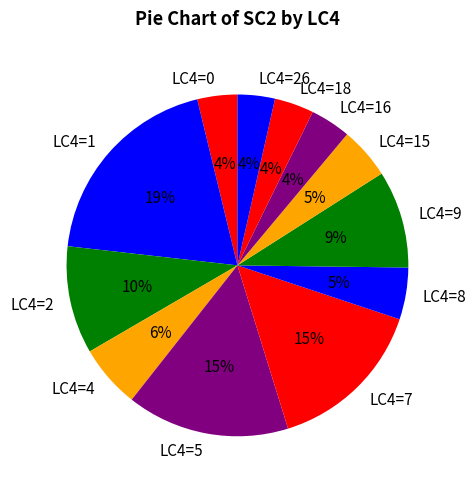

Is LC4=7 the majority of the pie?

No